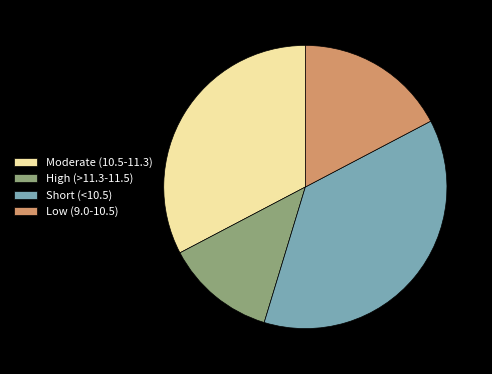

The Low (9.0-10.5) slice represents 17% of the pie. True or false?

True